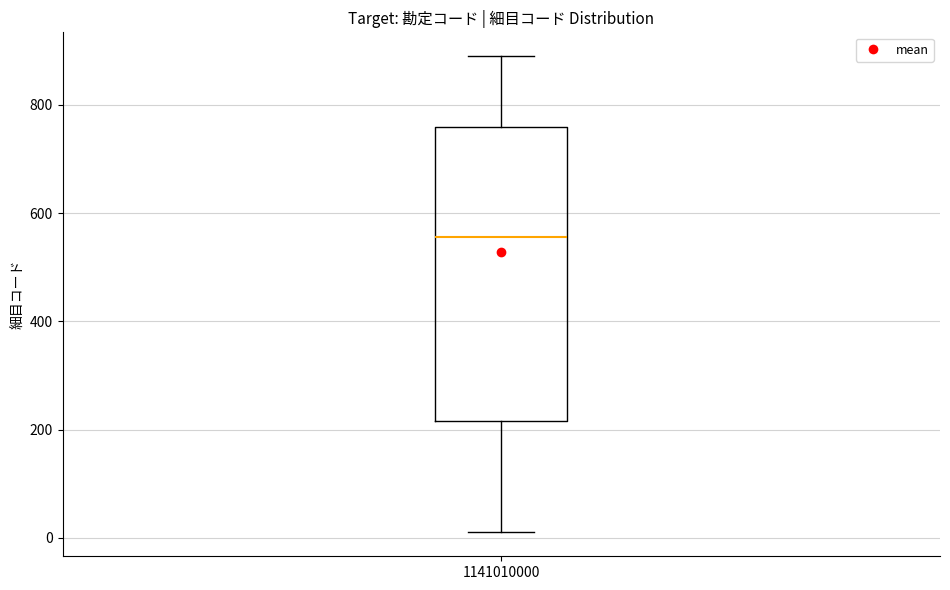

Read this box plot against the y-axis: the position of the median line, the range covered by the box, and the ends of both whiskers. The values are not printed on the chart, so give them approximately, as read against the axis.

median 560, box 220 to 760, whiskers 20 to 900